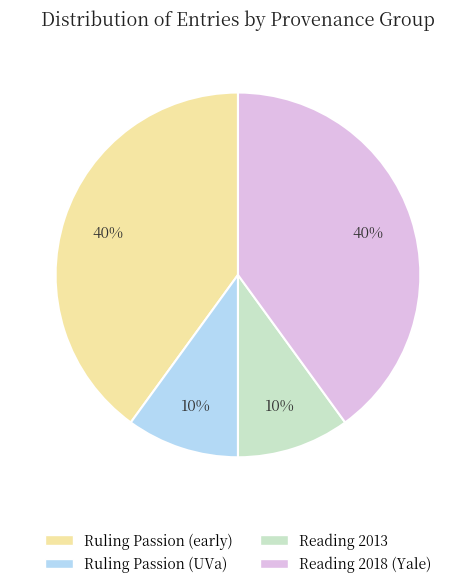

The Ruling Passion (UVa) slice represents 1% of the pie. True or false?

False